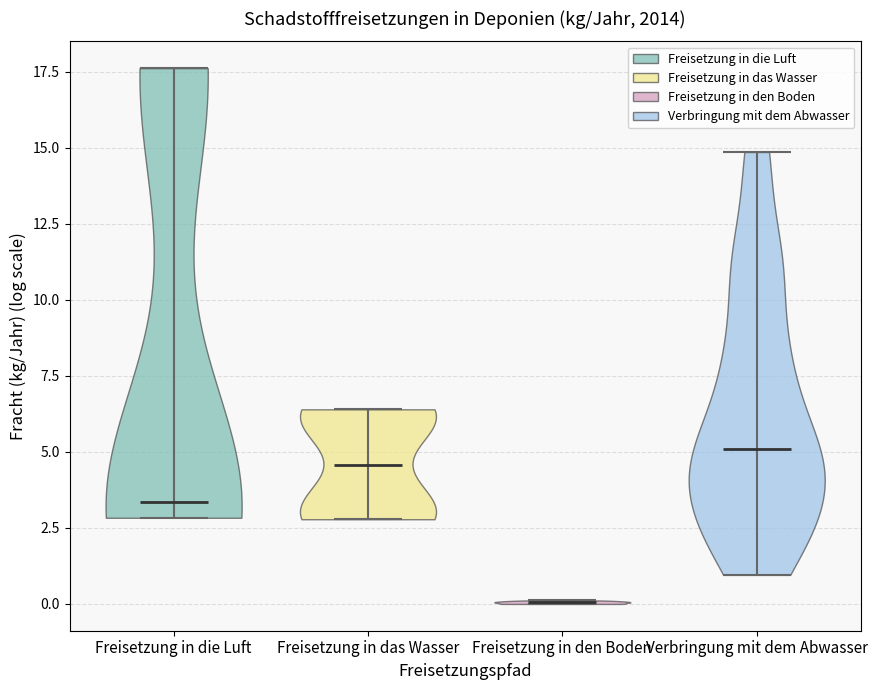

Reading left to right, read every violin against the y-axis: where its median line is, and the lowest and highest points it reaches. The values are not printed on the chart, so give them approximately, as read against the axis.

Freisetzung in die Luft: median line 3.5, lowest point 3.0, highest point 17.5
Freisetzung in das Wasser: median line 4.5, lowest point 3.0, highest point 6.5
Freisetzung in den Boden: median line 0.0, lowest point 0.0, highest point 0.0
Verbringung mit dem Abwasser: median line 5.0, lowest point 1.0, highest point 15.0